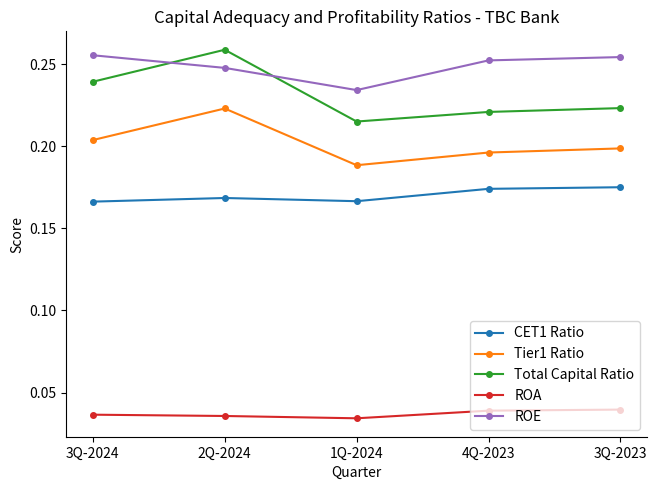

Is it true that Total Capital Ratio equals 0.4 at 3Q-2023?

False